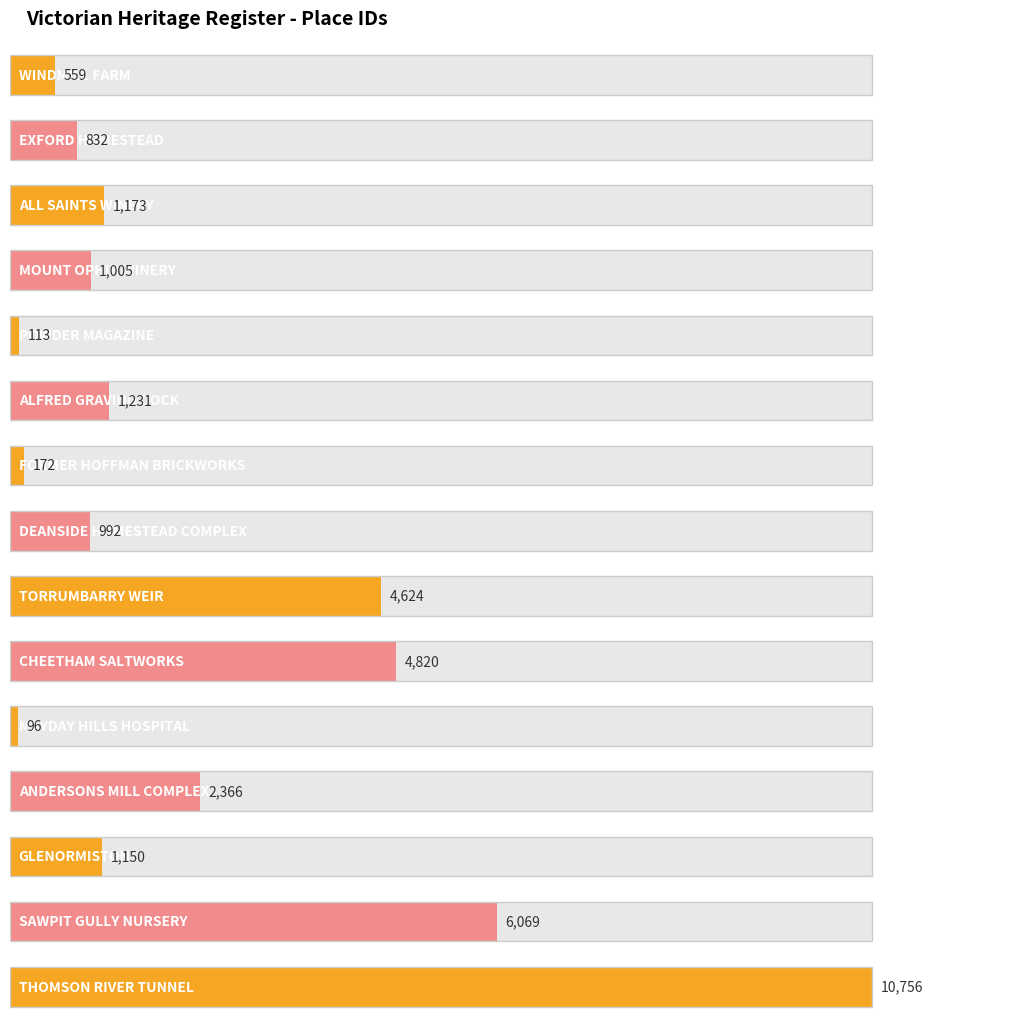

What is the change in value from ALFRED GRAVING DOCK to CHEETHAM SALTWORKS?

+3589